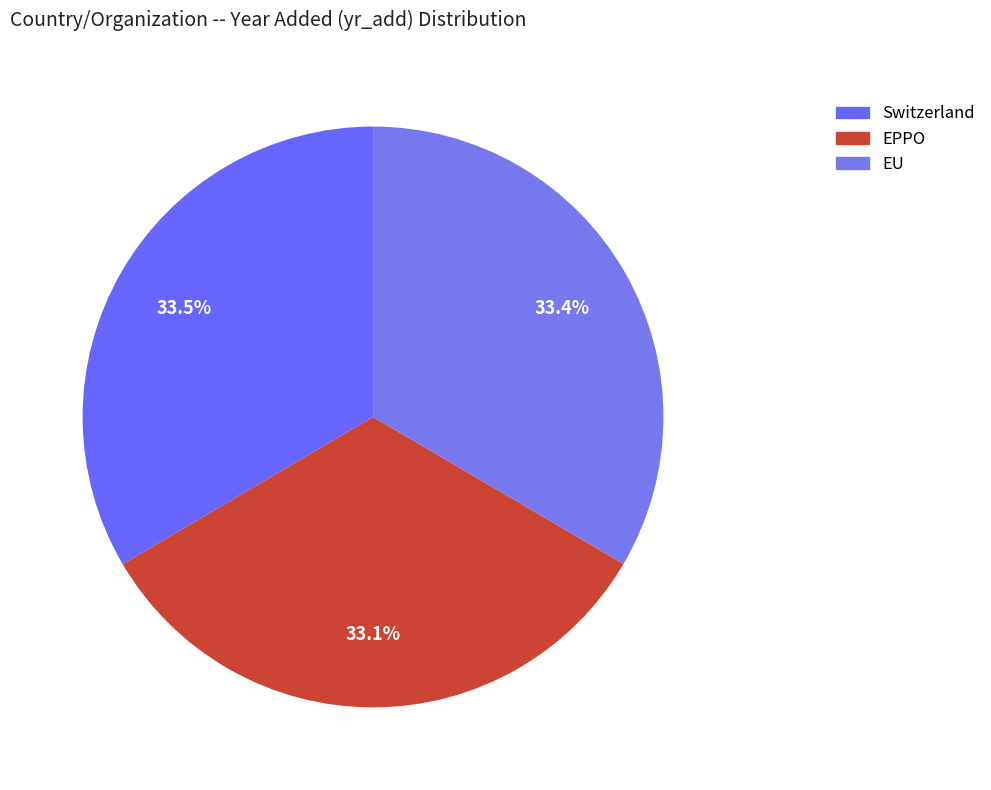

What is the largest slice in the pie chart?

Switzerland